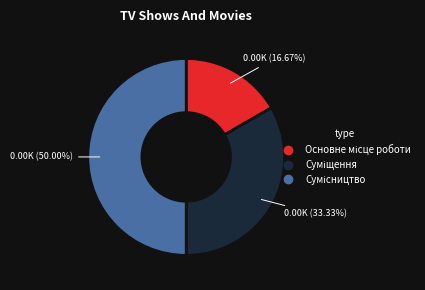

Do Суміщення and Сумісництво together represent more than half of the pie?

Yes